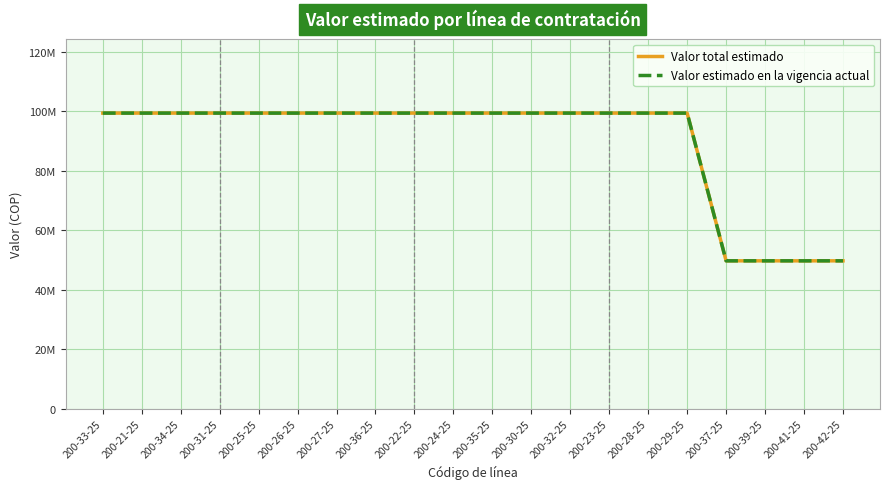

Between 200-30-25 and 200-28-25, which series saw the biggest shift?

Valor total estimado